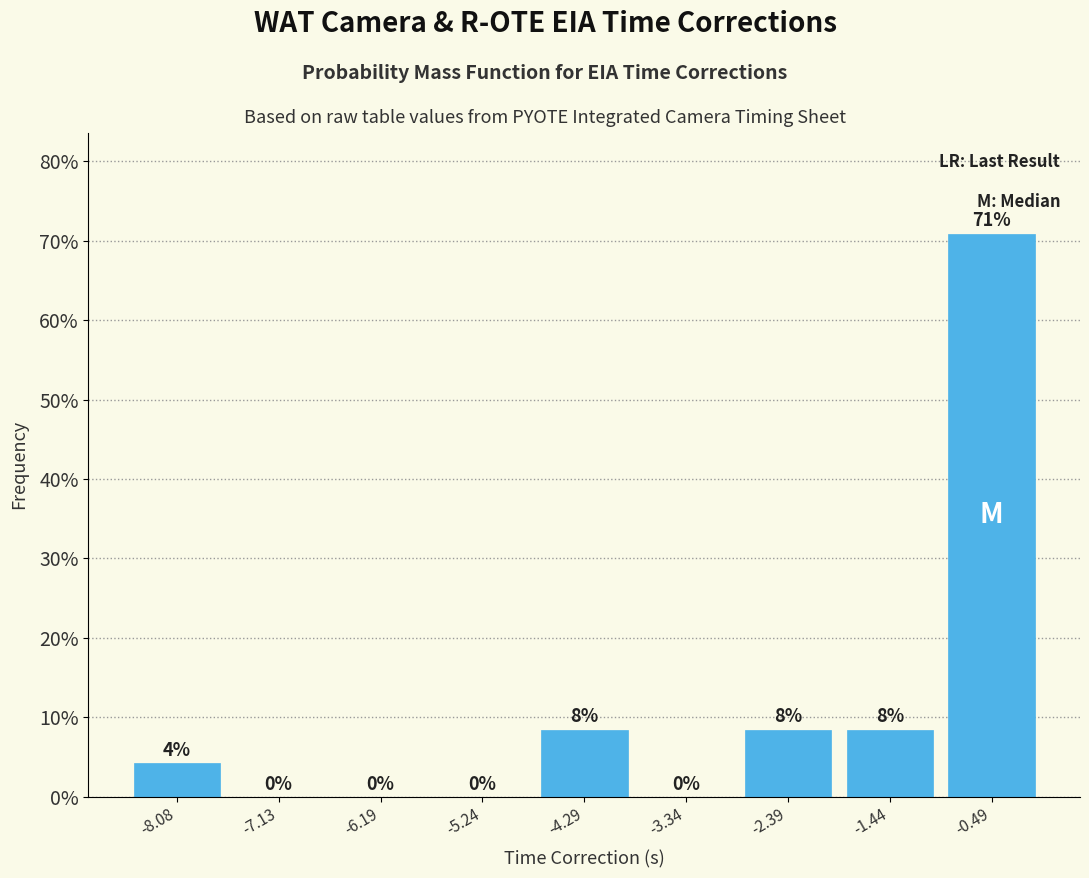

Over which range of the x-axis is the bar tallest?

-1.0 to 0.0